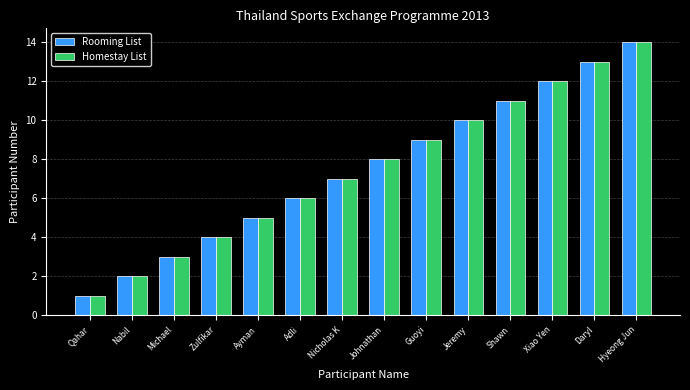

Which label corresponds to the largest value in the chart?

Hyeong Jun